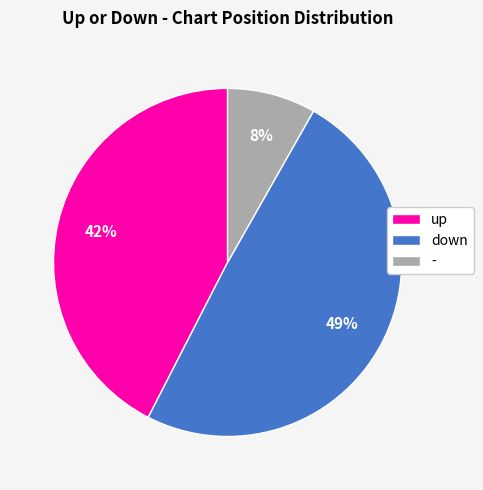

To the nearest percent, what portion does down represent?

49%